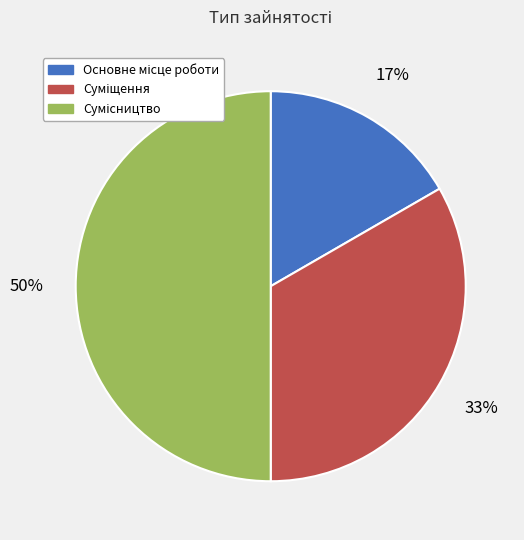

To the nearest percent, what is the difference between the largest and smallest slice percentages?

33%